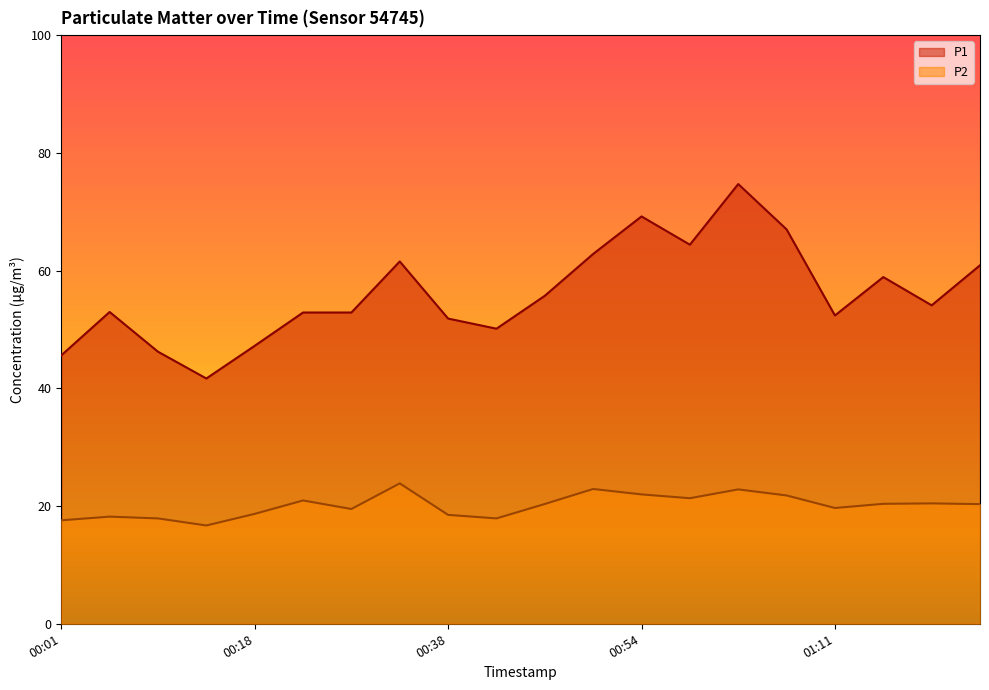

Rank the series at 00:09 from lowest to highest value.

P2, P1